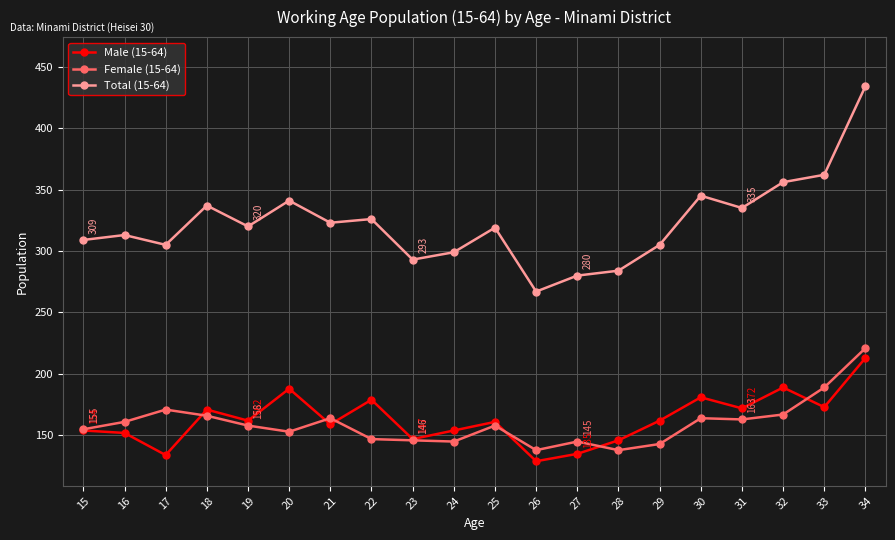

Which series has the largest range (max minus min)?

Total (15-64)